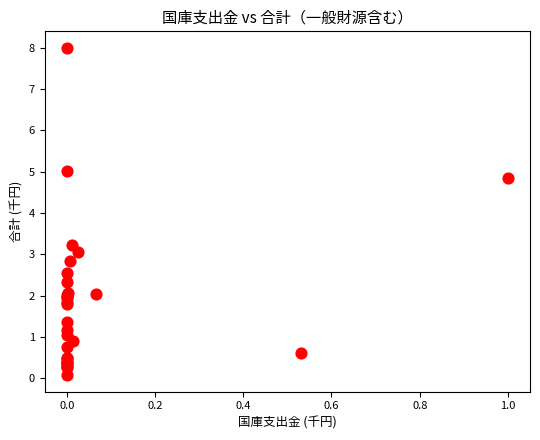

What Y value in the scatter plot is closest to 4?

3.2